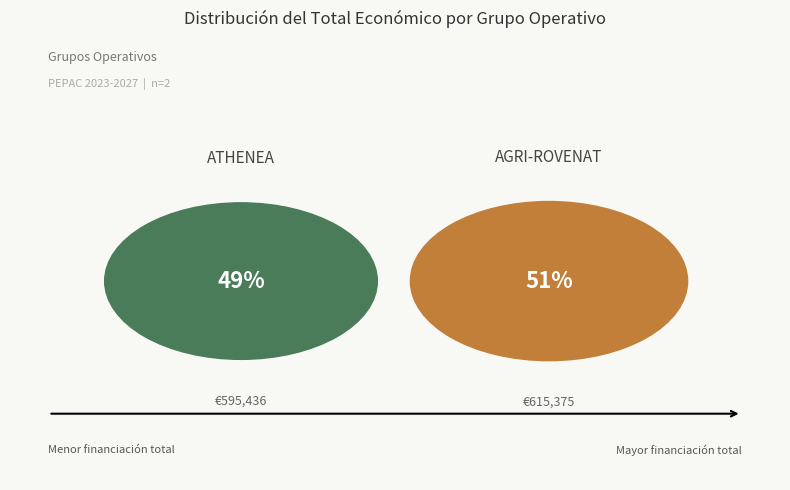

Is the sum of AGRI-ROVENAT and ATHENEA greater than half?

Yes